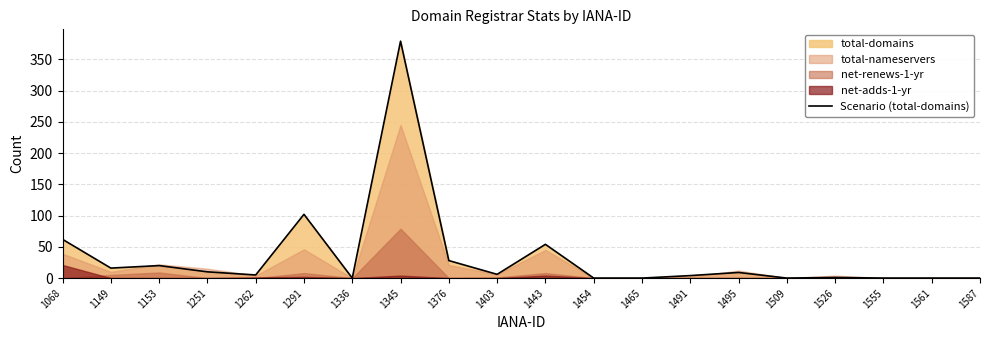

Is it true that Scenario (total-domains) equals 10 at 1251?

True